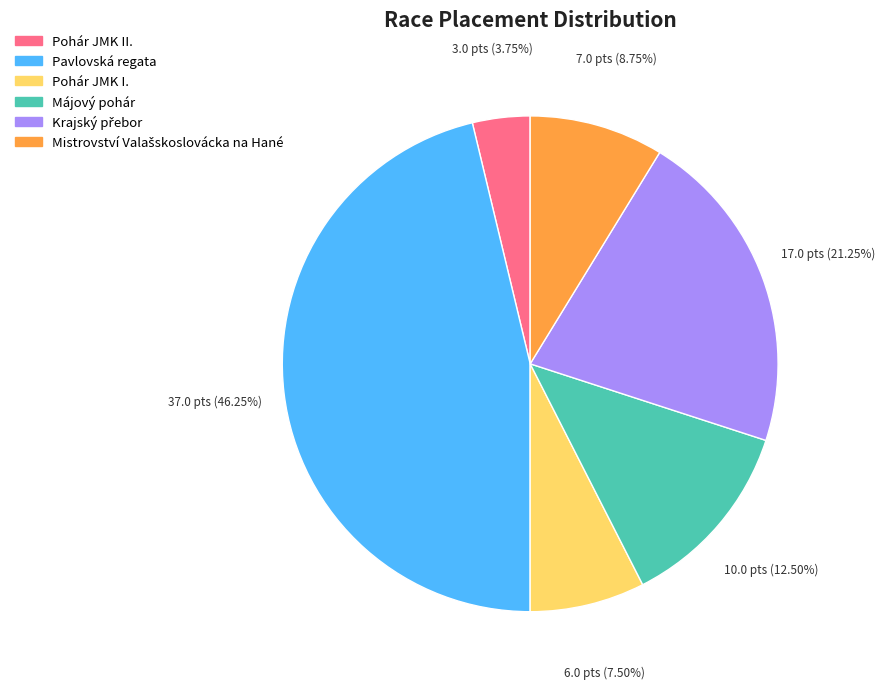

What is the ratio of the value at Májový pohár to the value at Pohár JMK II.?

3.3